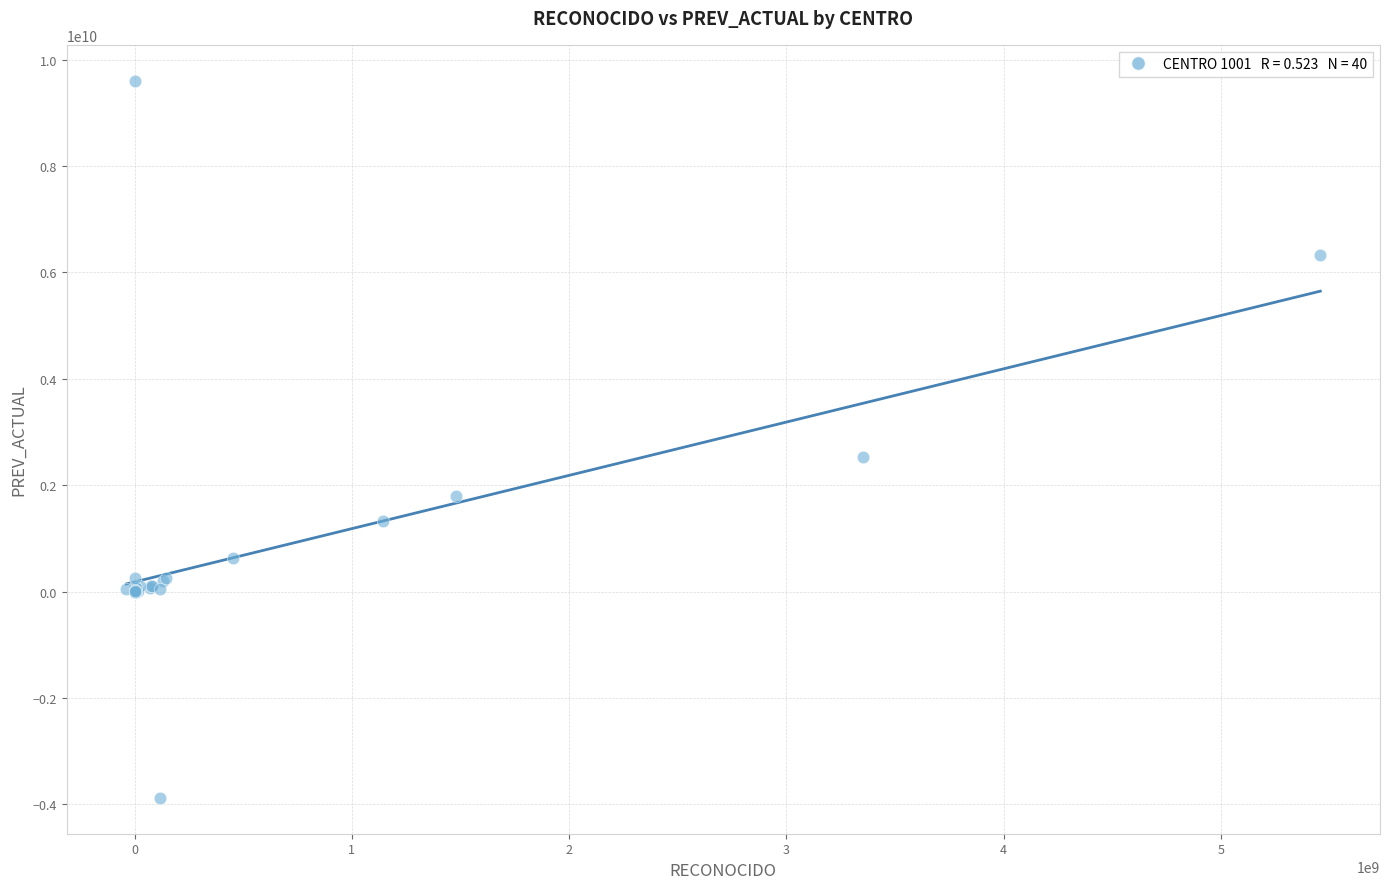

What Y value in the scatter plot is closest to 2863429090?

2539374855.8